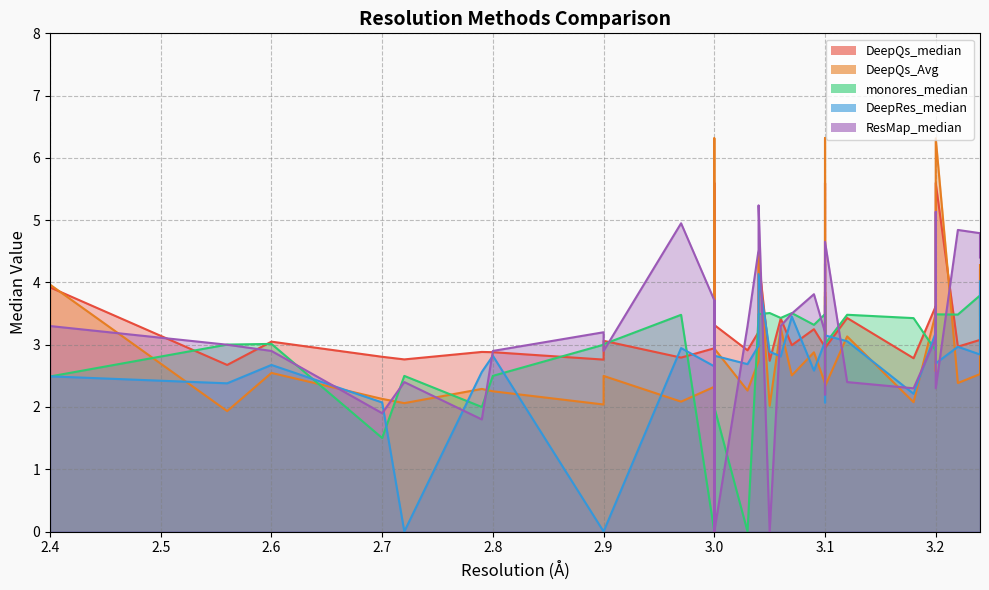

Read the ResMap_median value at 3.03.

3.3